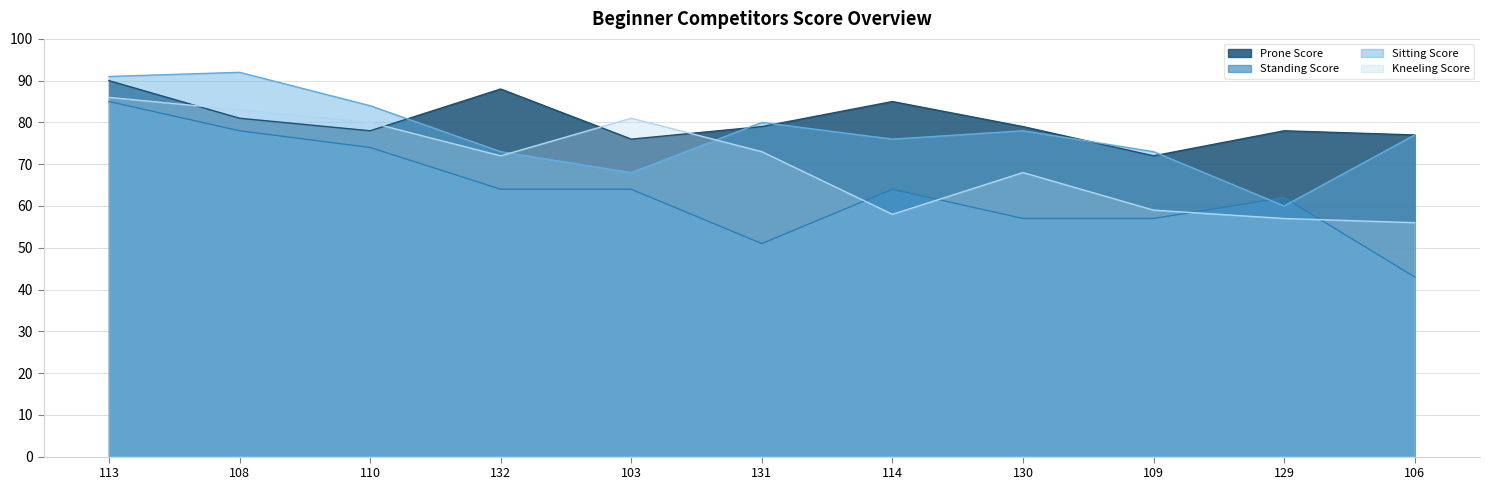

What are all the series names shown in the legend?

Prone Score, Standing Score, Sitting Score, Kneeling Score